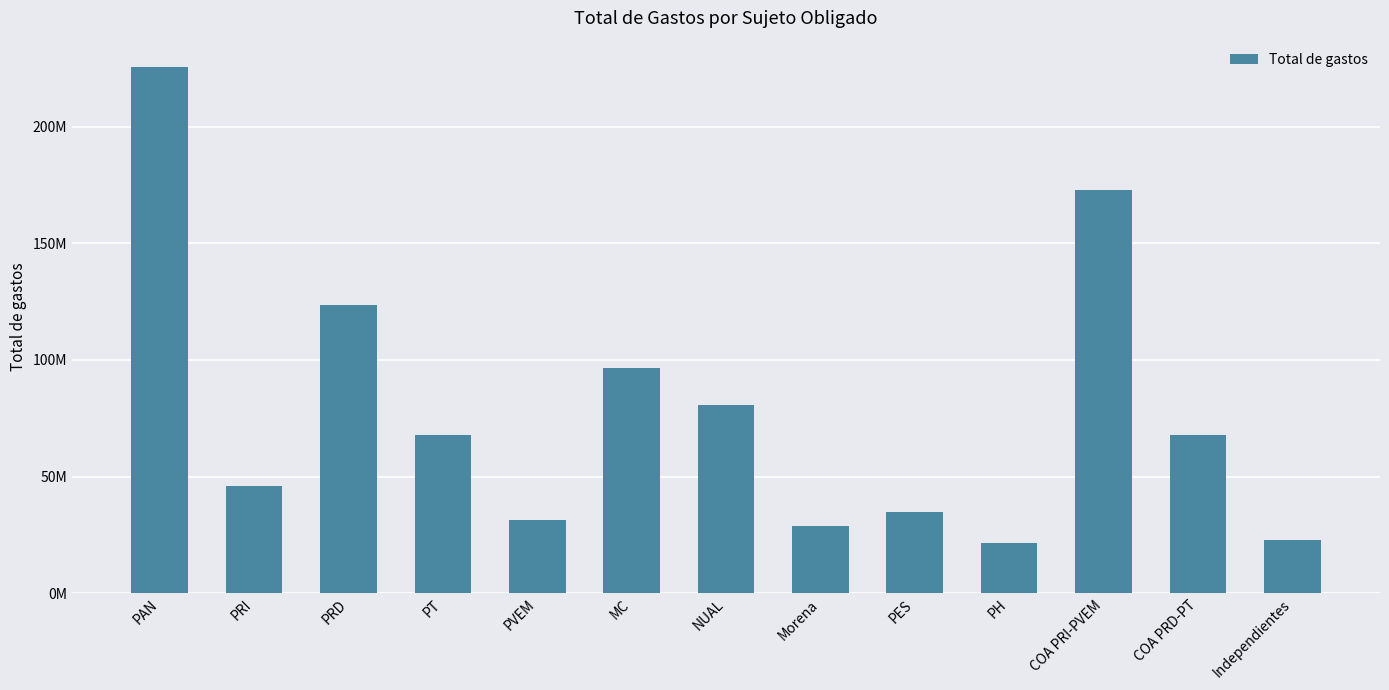

Reading left to right, list all the values displayed in this chart.

225640345.2	46175565.8	123781148.4	67745791.2	31571730.4	96593640.0	80512607.4	28687700.2	34672362.6	21321956.1	172827535.5	67845844.7	22825851.3